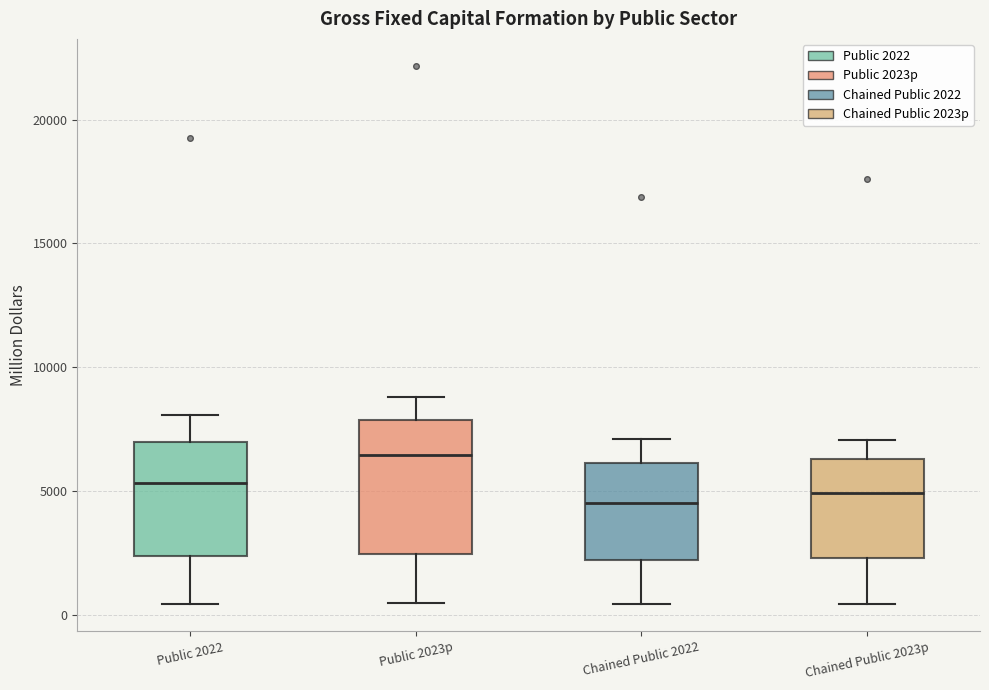

Reading left to right, transcribe this box plot: for each box, give where its median line is, the range the box spans, and where its two whiskers end, as read against the y-axis. The values are not printed on the chart, so give them approximately, as read against the axis.

Public 2022: median 5500, box 2500 to 7000, whiskers 500 to 8000
Public 2023p: median 6500, box 2500 to 8000, whiskers 500 to 9000
Chained Public 2022: median 4500, box 2000 to 6000, whiskers 500 to 7000
Chained Public 2023p: median 5000, box 2500 to 6500, whiskers 500 to 7000